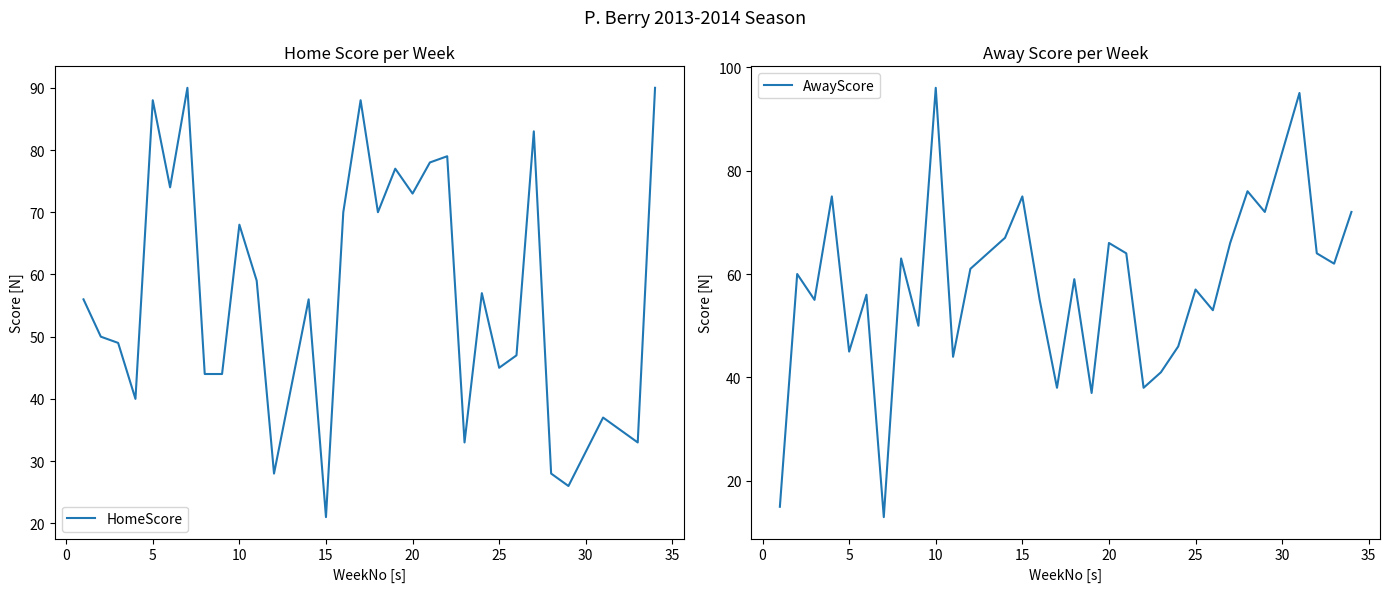

Is this an area chart (filled region under the line)?

No